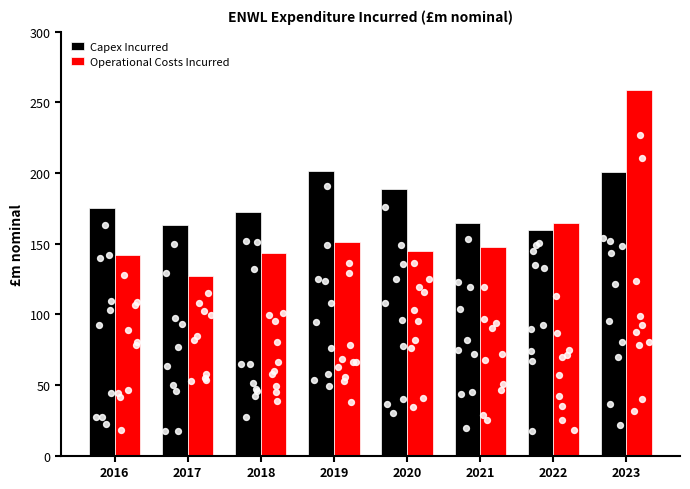

Which series reaches the minimum Y coordinate?

Operational Costs Incurred